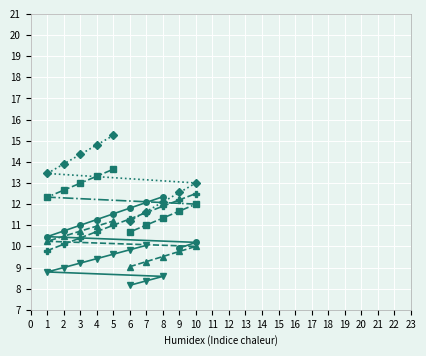

True or false: septembre has more than 2 points higher than both neighbors.

False